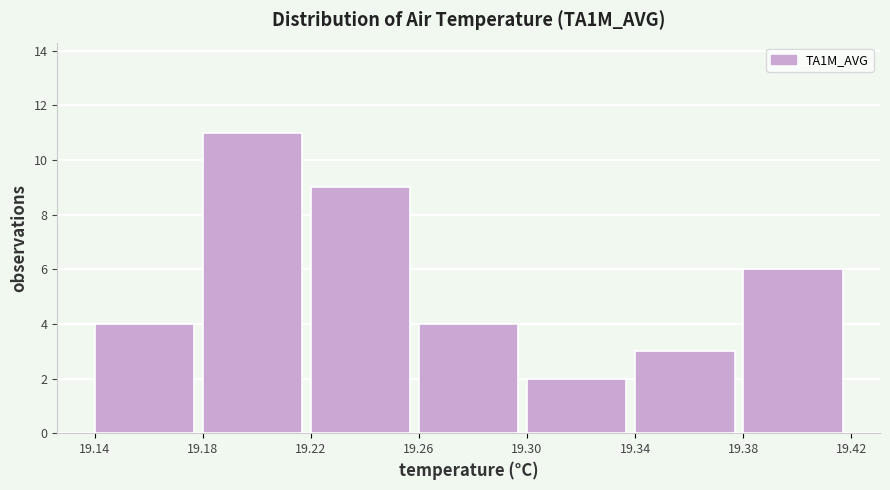

Over which range of the x-axis is the bar tallest?

19.18 to 19.22